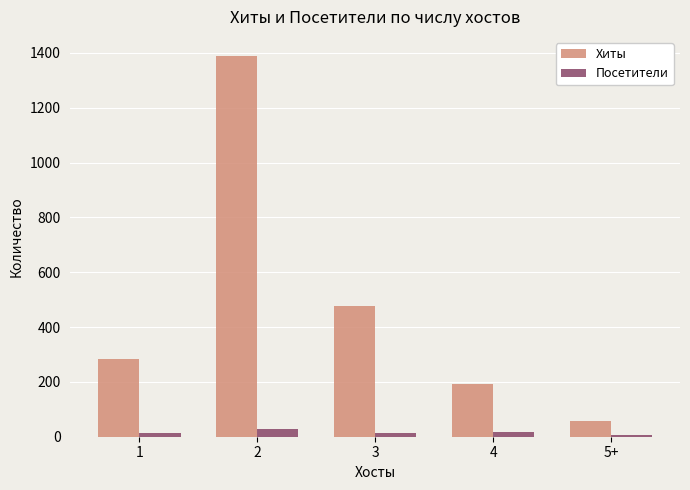

At which label does Посетители first exceed 15?

2